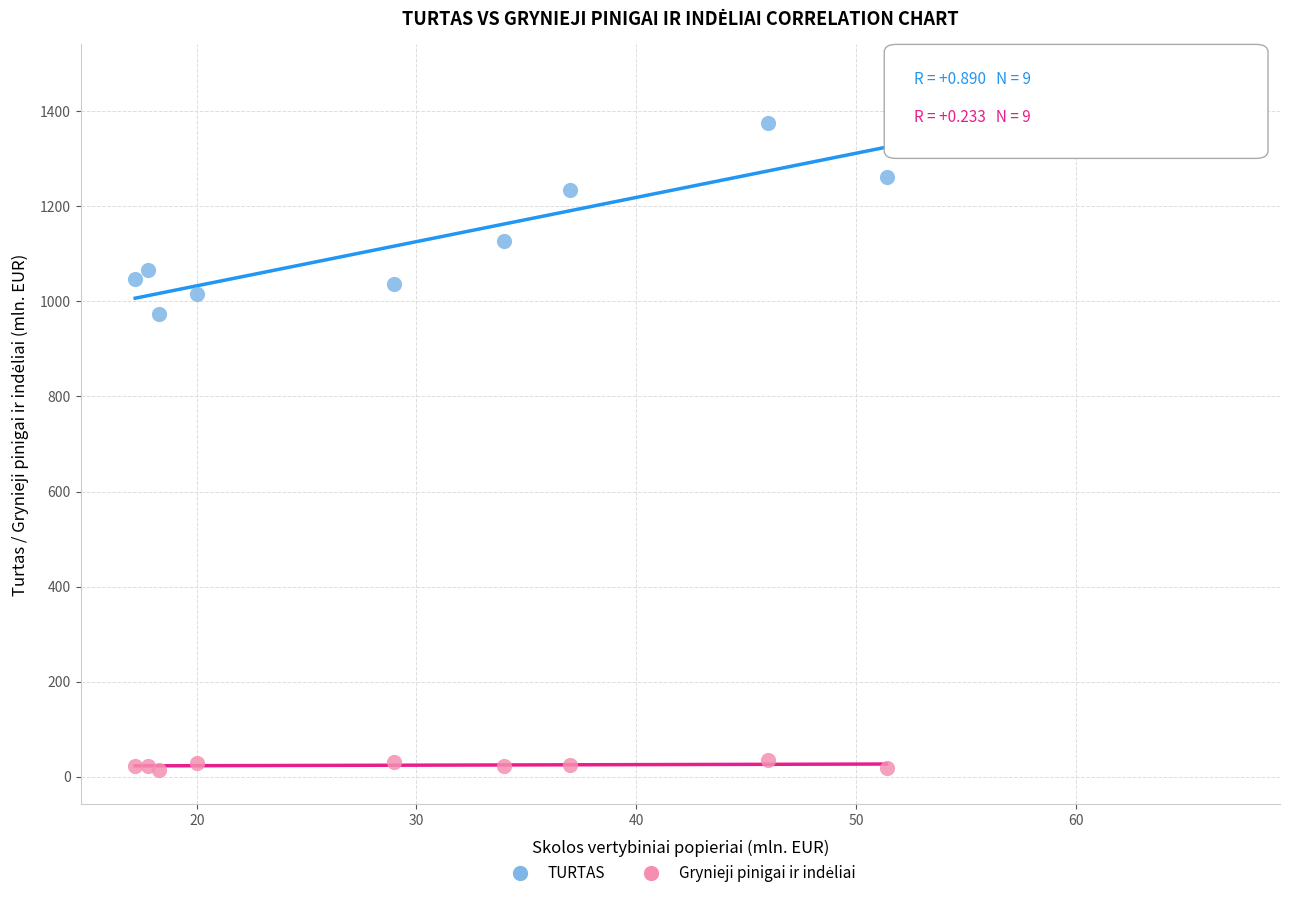

What is the X range (max minus min) for the scatter plot?

34.2